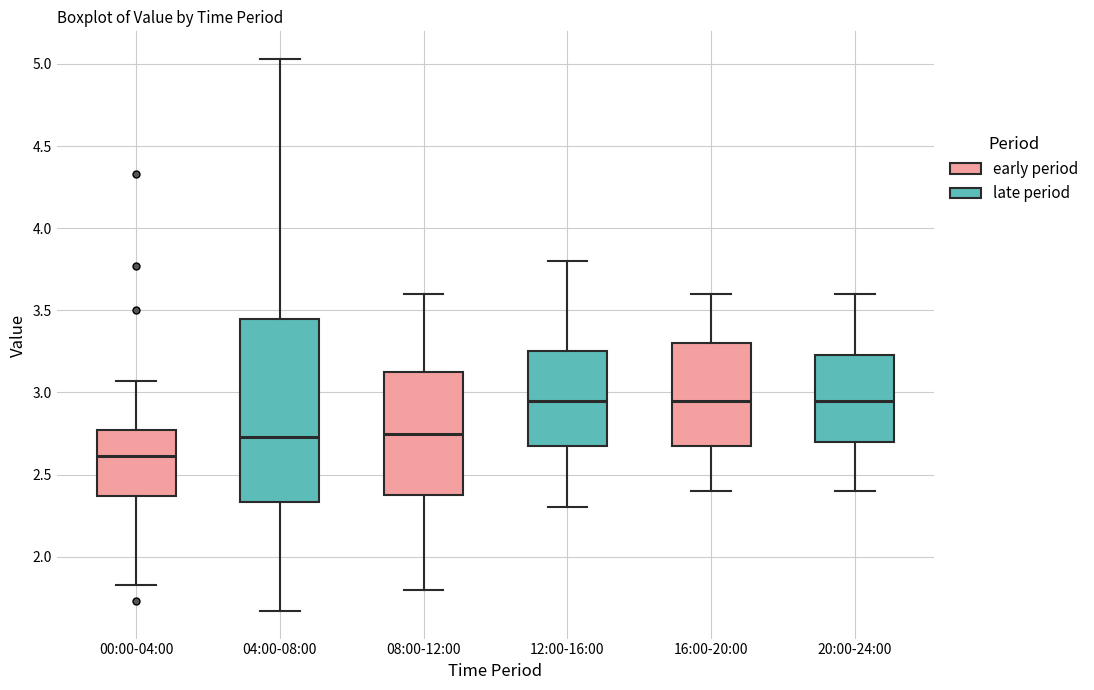

Where does the upper whisker of the box for 16:00-20:00 end on the y-axis? The values are not printed on the chart, so give them approximately, as read against the axis.

3.60